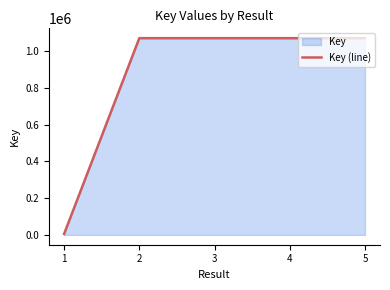

How many data points are less than 1070317?

2